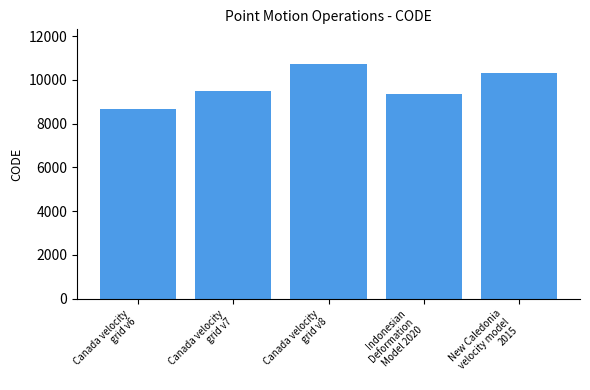

What is the label of the 2nd bar from the left?

Canada velocity
grid v7